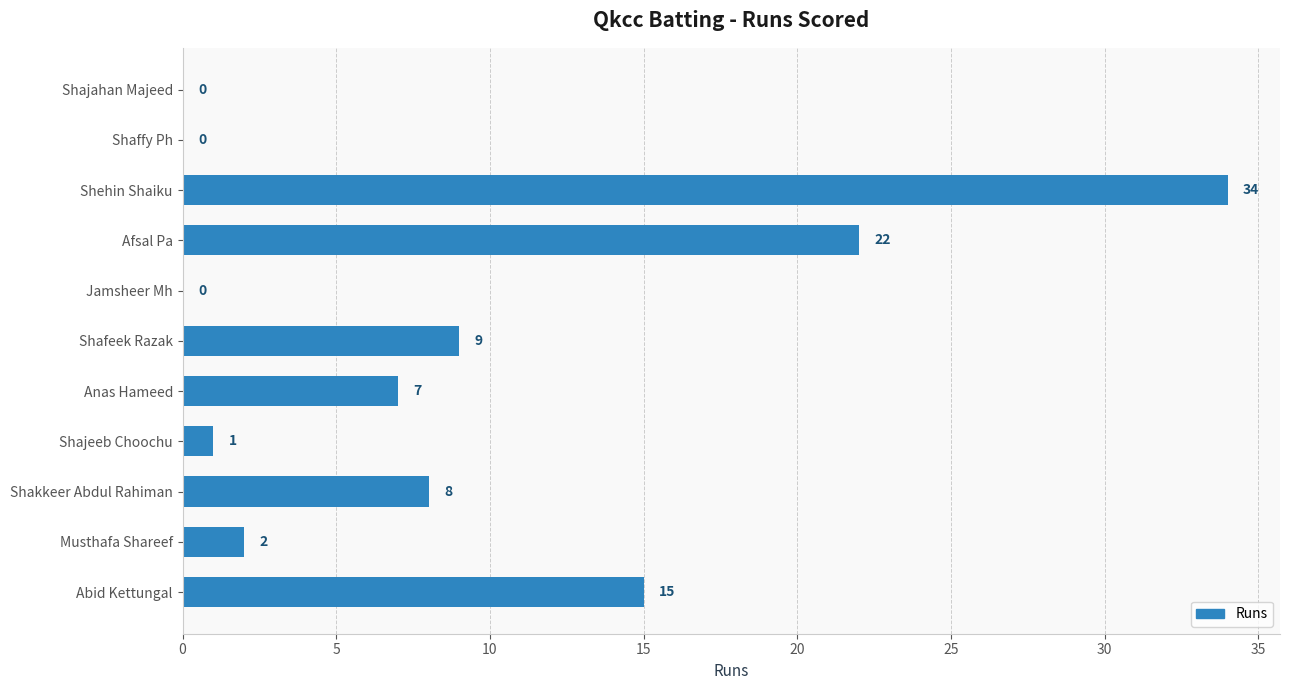

Are the bars horizontal?

Yes